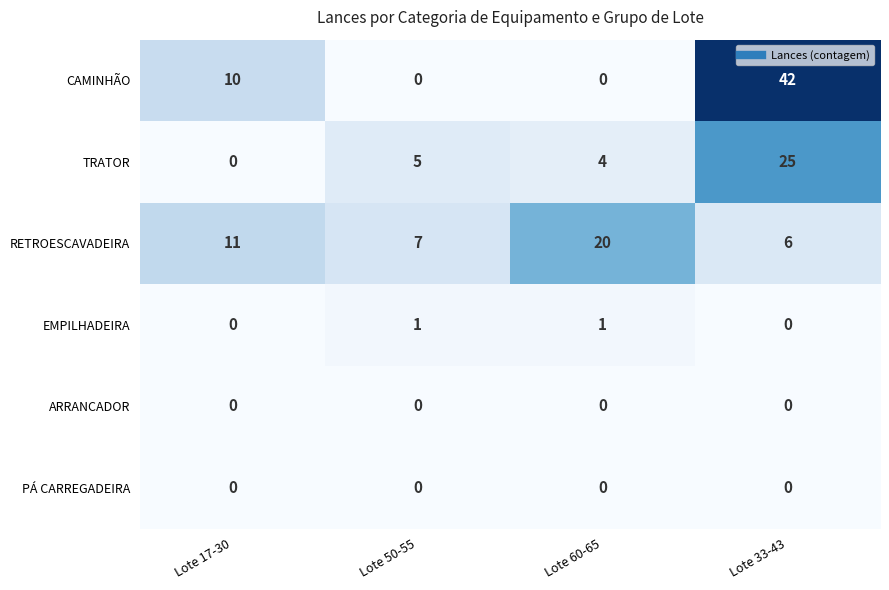

What is the sum of the TRATOR values at Lote 60-65 and Lote 33-43?

29